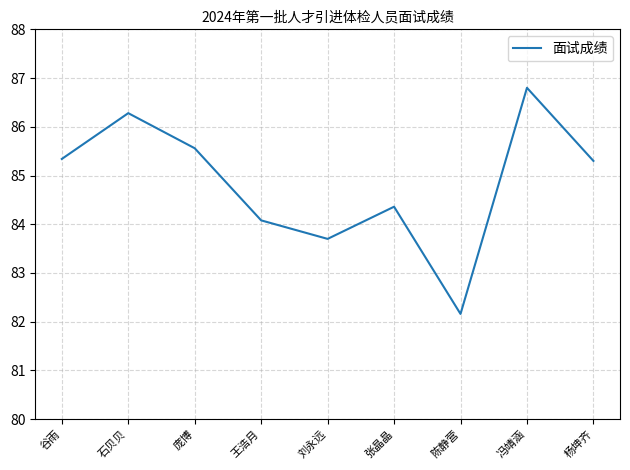

What is the difference between the maximum and second lowest values?

3.1